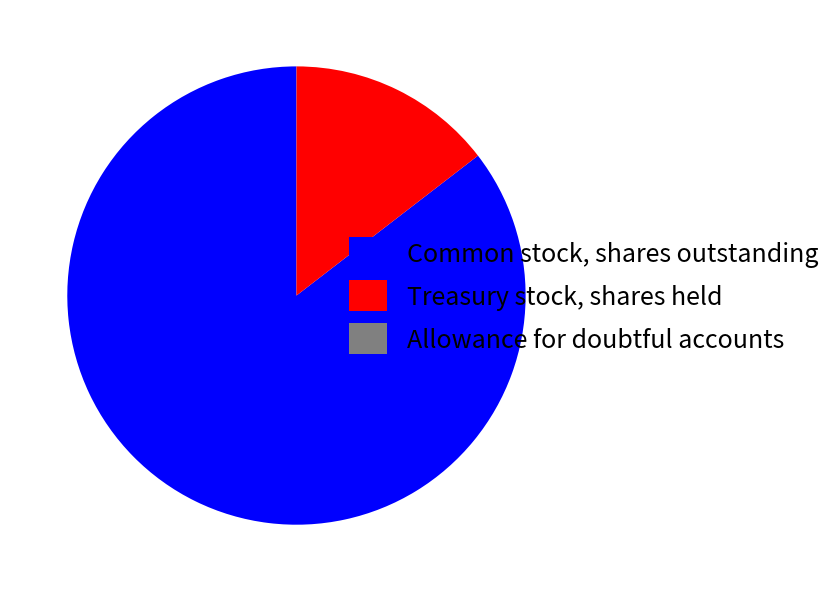

Is there a majority slice in this chart?

Yes